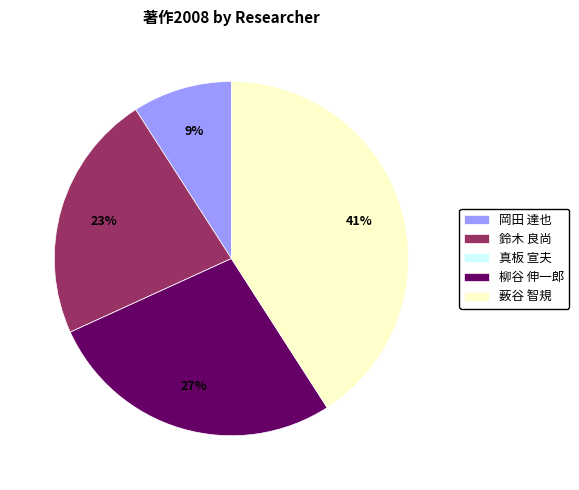

Approximately how many times larger is the value at 岡田 達也 compared to 柳谷 伸一郎?

0.3